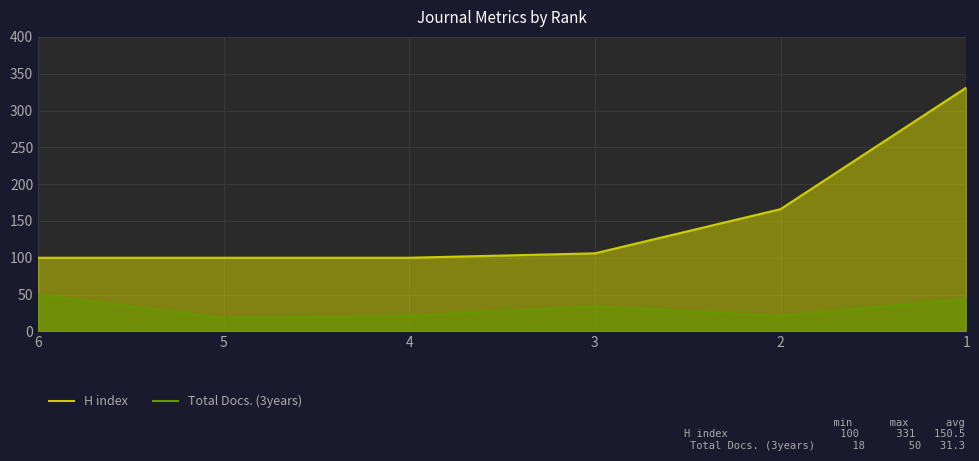

What is the difference between the Total Docs. (3years) values at 4 and 1?

23